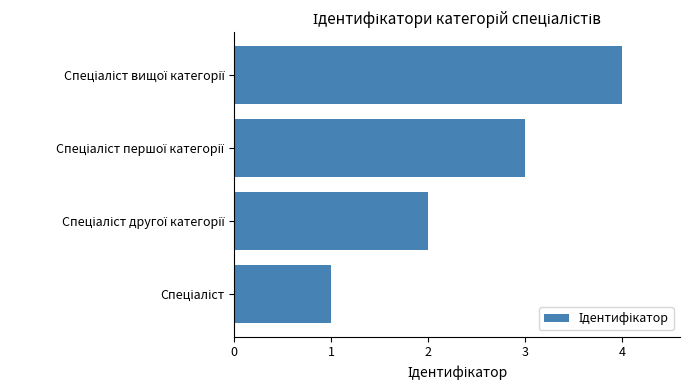

What is the maximum value shown in the chart?

4